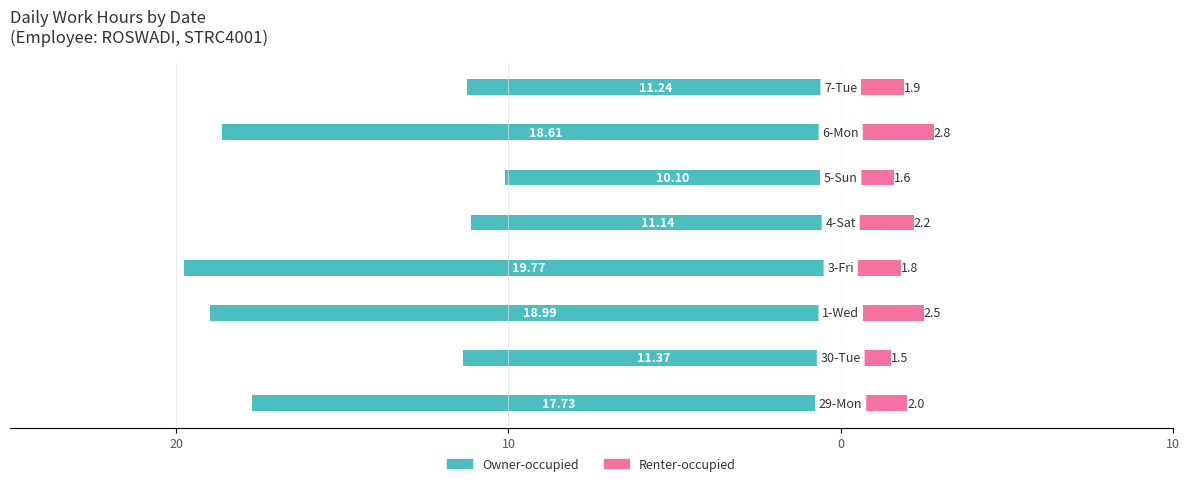

What are all the series names shown in the legend?

Owner-occupied, Renter-occupied